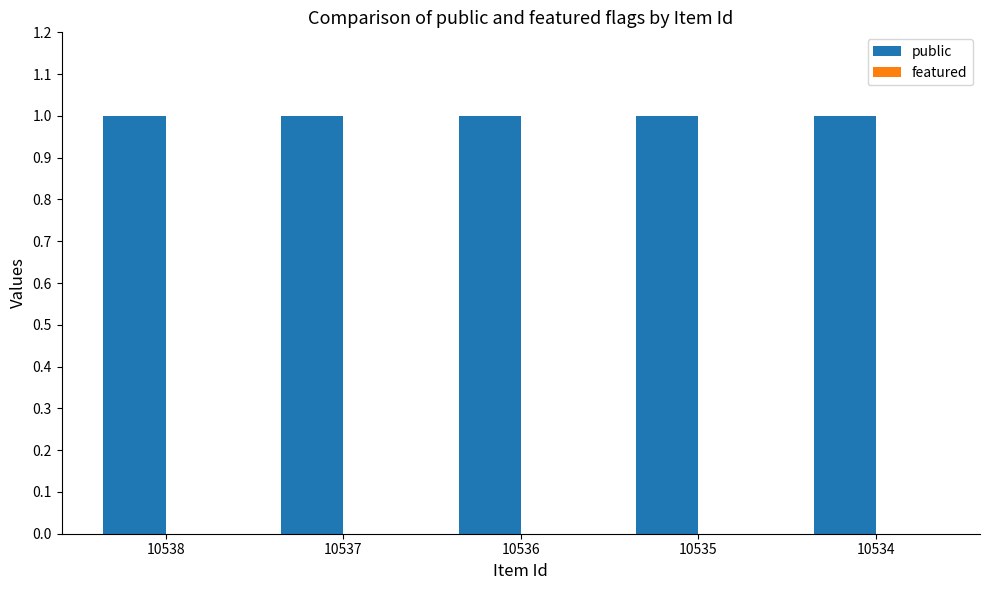

Reading right to left, transcribe all the data shown in this chart.

public: 10534=1	10535=1	10536=1	10537=1	10538=1
featured: 10534=0	10535=0	10536=0	10537=0	10538=0